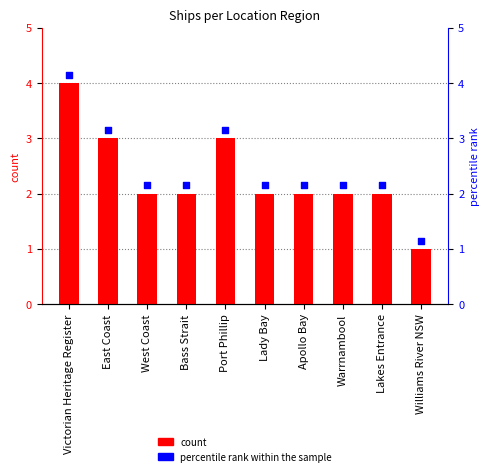

Which series has the widest spread of Y values?

percentile rank within the sample